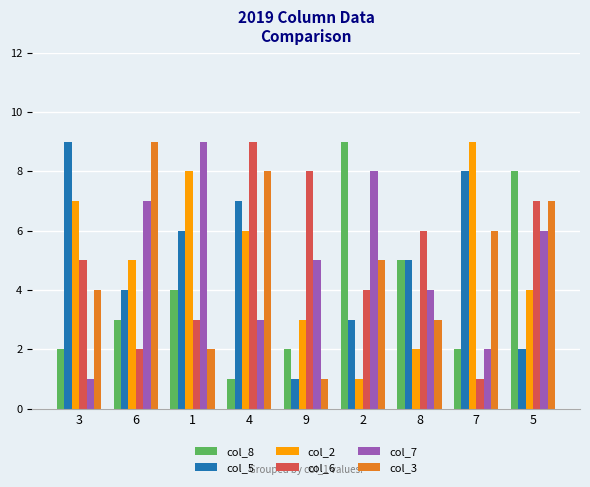

The value of col_5 at 7 is 8. True or false?

True